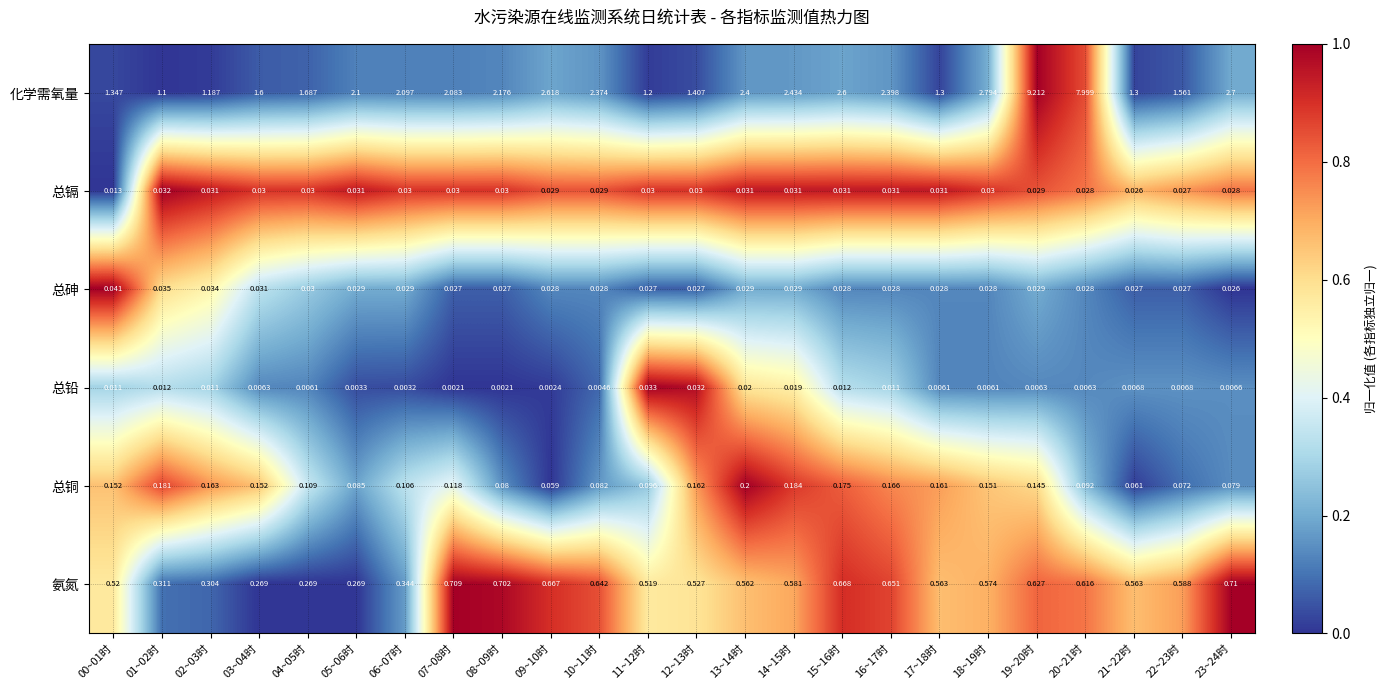

Which series has the largest range (max minus min)?

化学需氧量